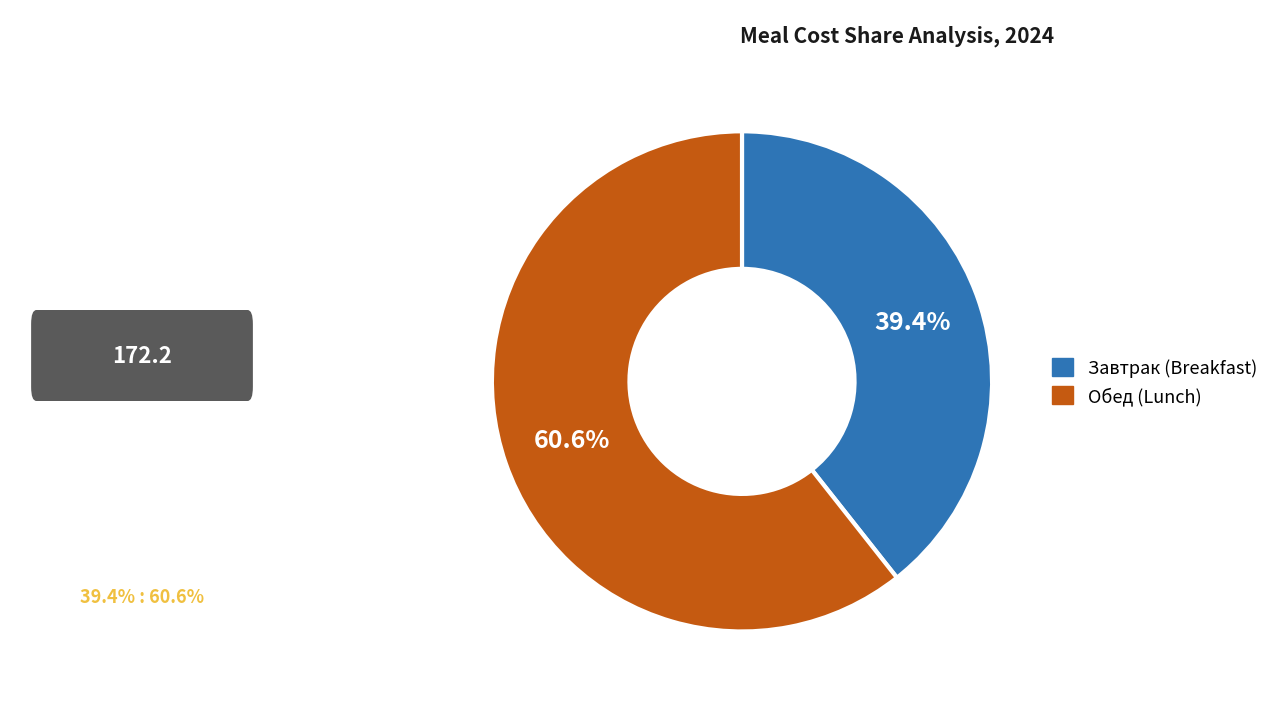

Between Завтрак (Breakfast) and Обед (Lunch), which is larger?

Обед (Lunch)